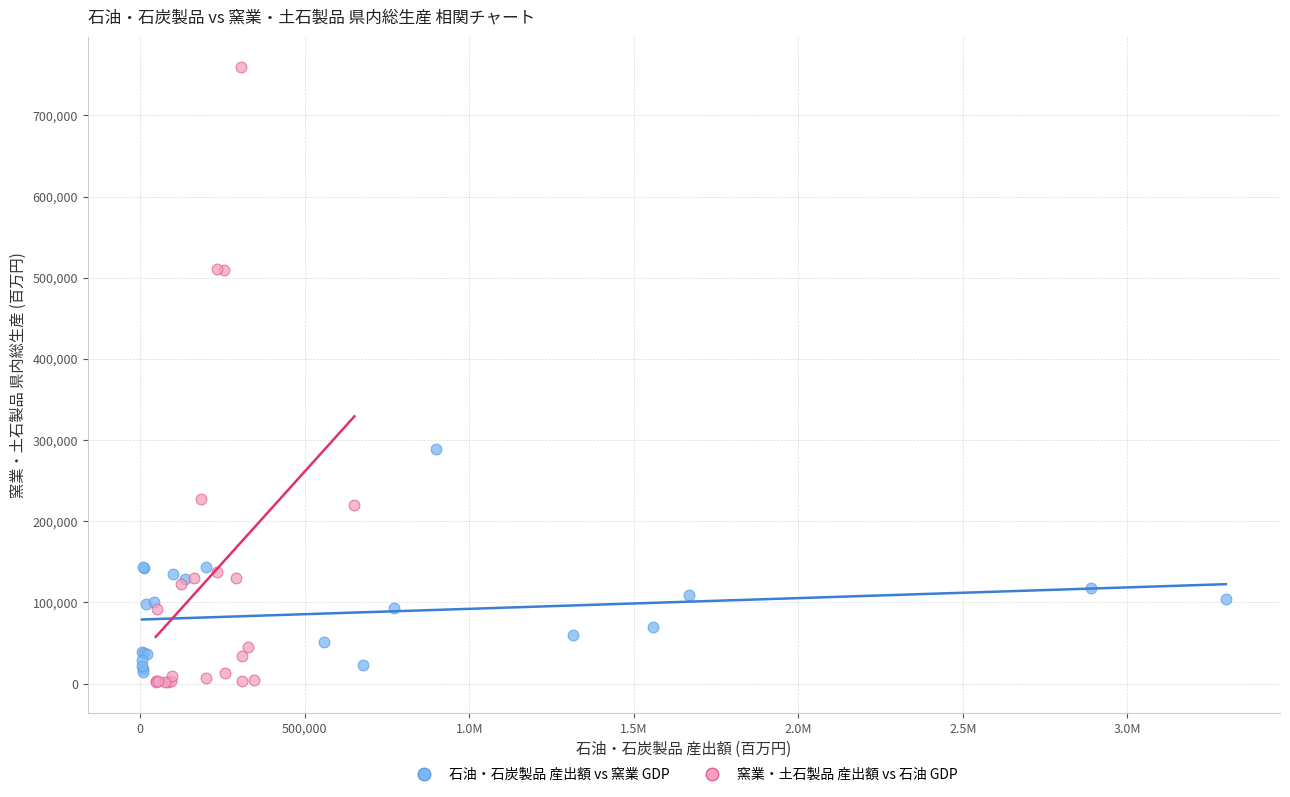

Which series has the widest spread of Y values?

窯業・土石製品 産出額 vs 石油 GDP